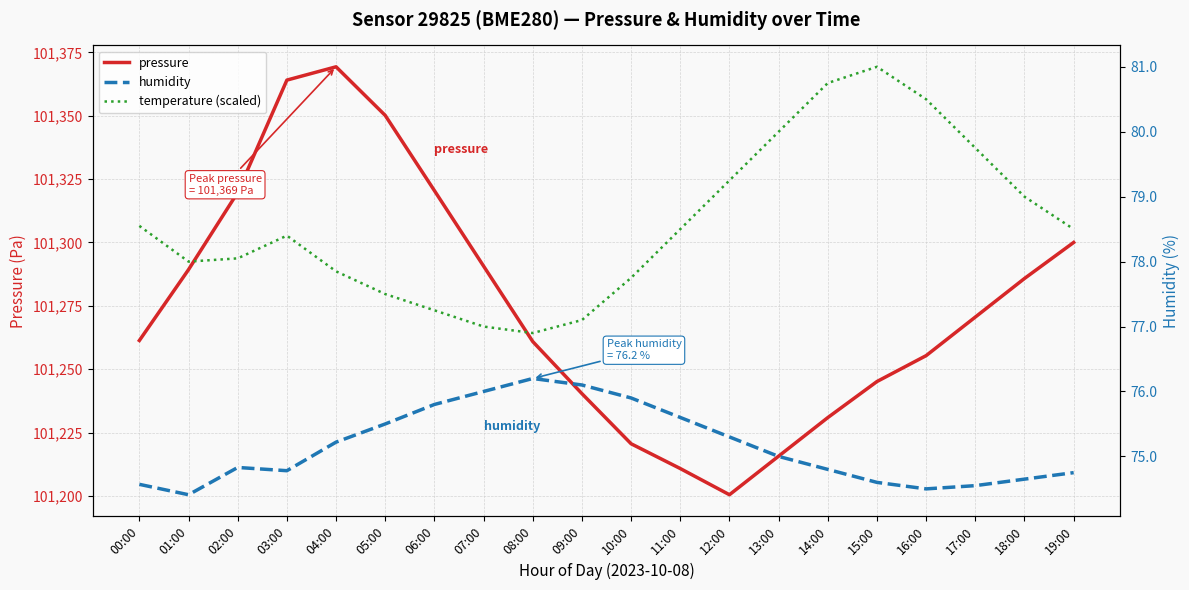

True or false: temperature (scaled) and humidity cross at least once.

False